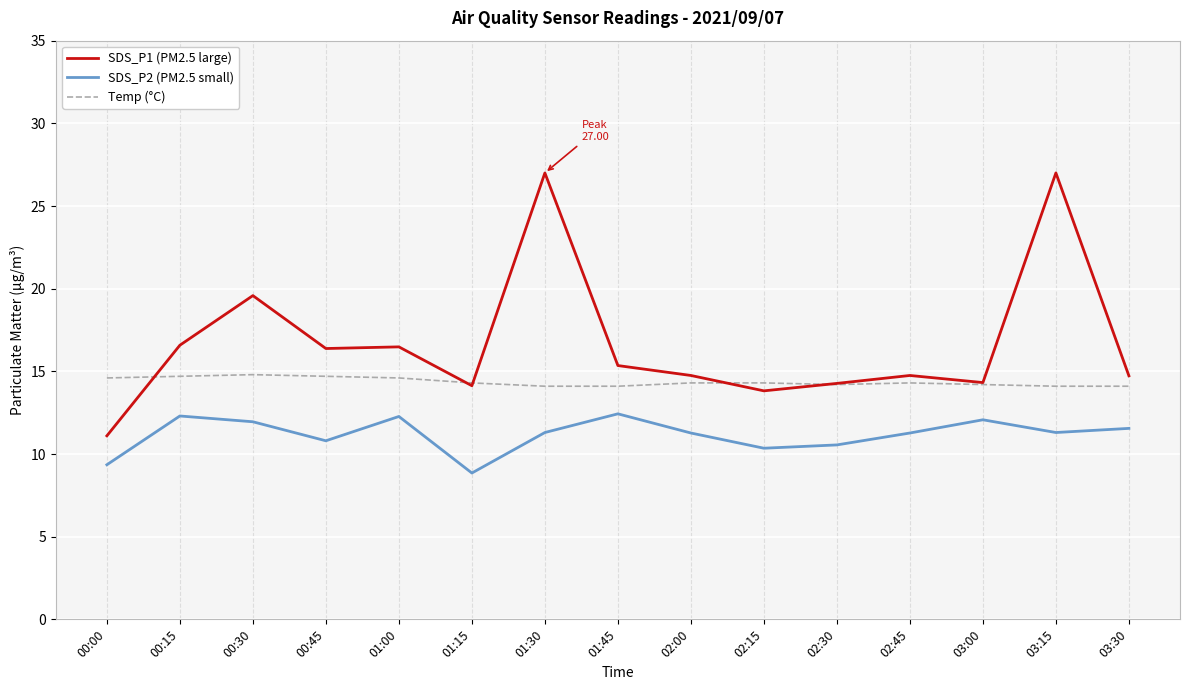

In SDS_P2 (PM2.5 small), how many points are higher than both neighbors (excluding endpoints)?

4